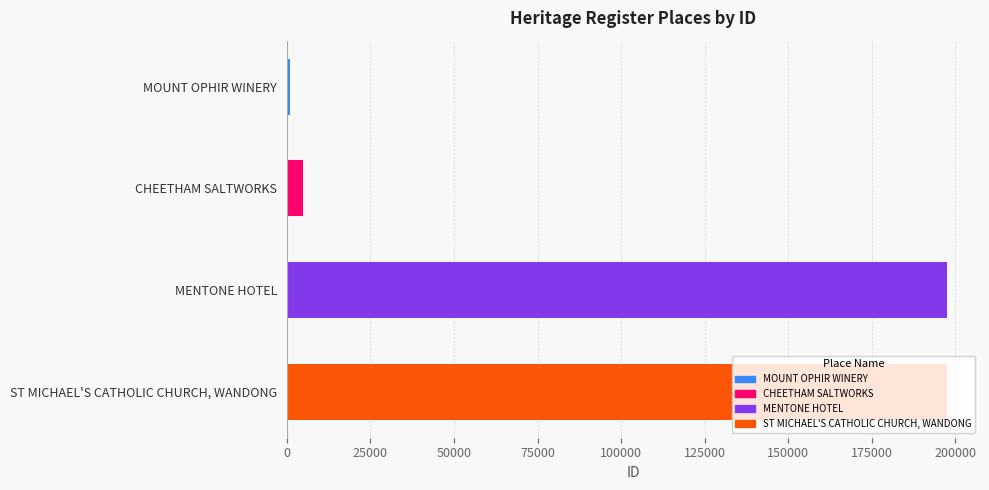

What is the label of the 1st bar from the bottom?

ST MICHAEL'S CATHOLIC CHURCH, WANDONG